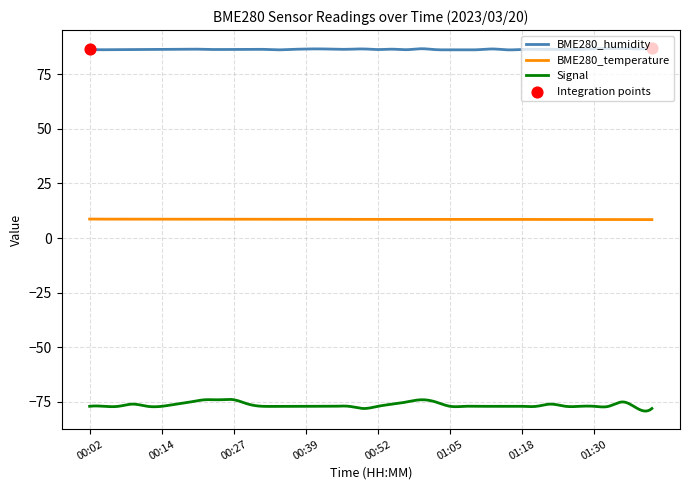

Which series has the largest total across all categories?

BME280_humidity